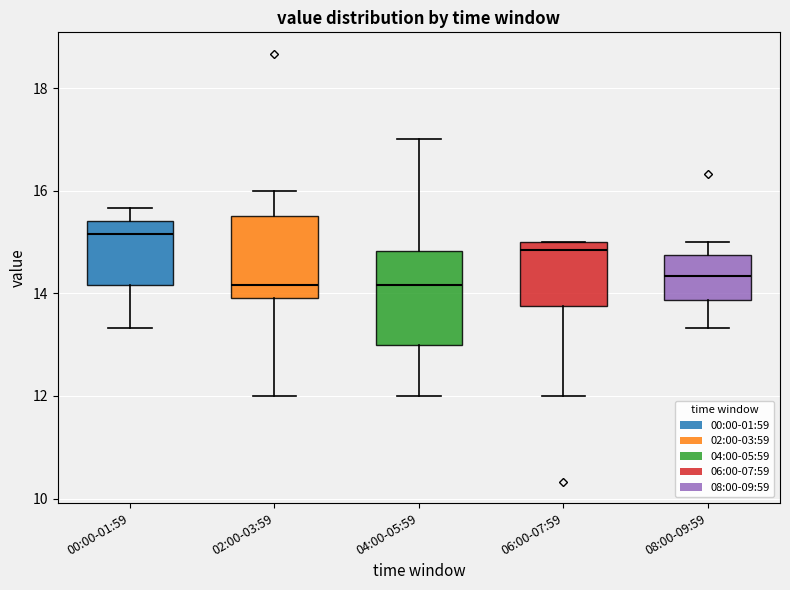

Reading left to right, transcribe this box plot: for each box, give where its median line is, the range the box spans, and where its two whiskers end, as read against the y-axis. The values are not printed on the chart, so give them approximately, as read against the axis.

00:00-01:59: median 15.2, box 14.2 to 15.4, whiskers 13.4 to 15.6
02:00-03:59: median 14.2, box 14.0 to 15.4, whiskers 12.0 to 16.0
04:00-05:59: median 14.2, box 13.0 to 14.8, whiskers 12.0 to 17.0
06:00-07:59: median 14.8, box 13.8 to 15.0, whiskers 12.0 to 15.0
08:00-09:59: median 14.4, box 13.8 to 14.8, whiskers 13.4 to 15.0